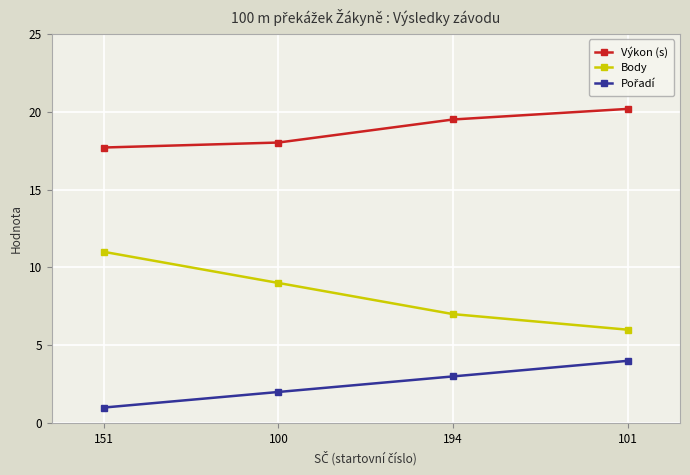

What is the lowest value of the Body series?

6.0